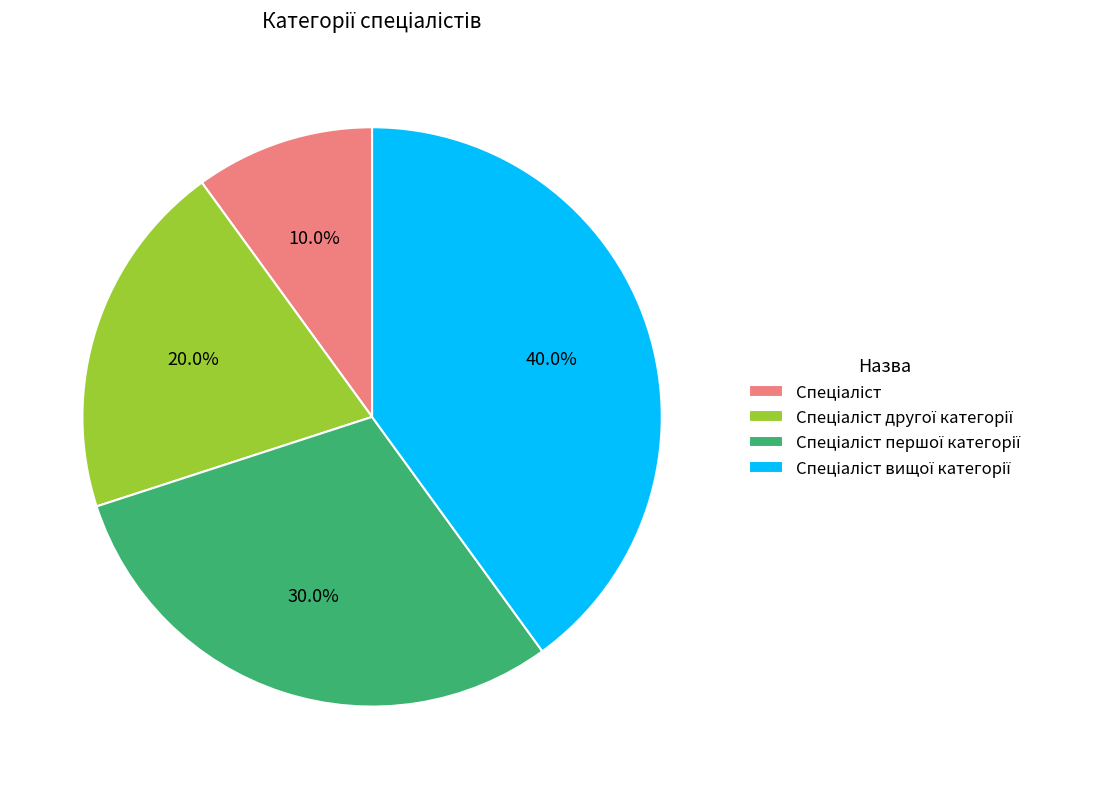

Is there any slice that represents more than half of the pie?

No